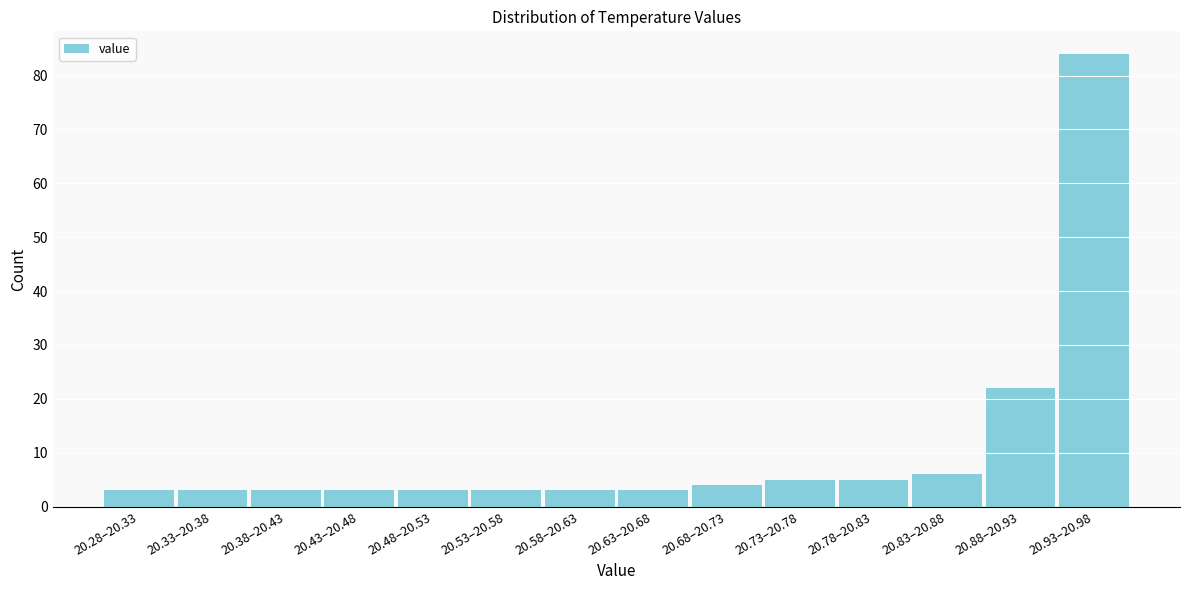

Reading right to left, transcribe all the data shown in this chart.

20.93–20.98=84	20.88–20.93=22	20.83–20.88=6	20.78–20.83=5	20.73–20.78=5	20.68–20.73=4	20.63–20.68=3	20.58–20.63=3	20.53–20.58=3	20.48–20.53=3	20.43–20.48=3	20.38–20.43=3	20.33–20.38=3	20.28–20.33=3